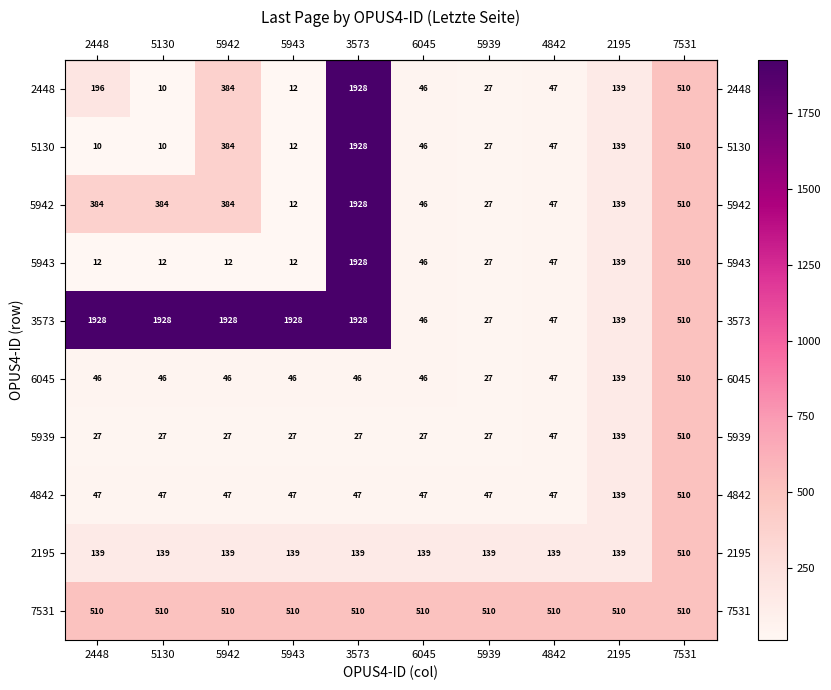

True or false: 5939 has a value of 36 at 2195.

False